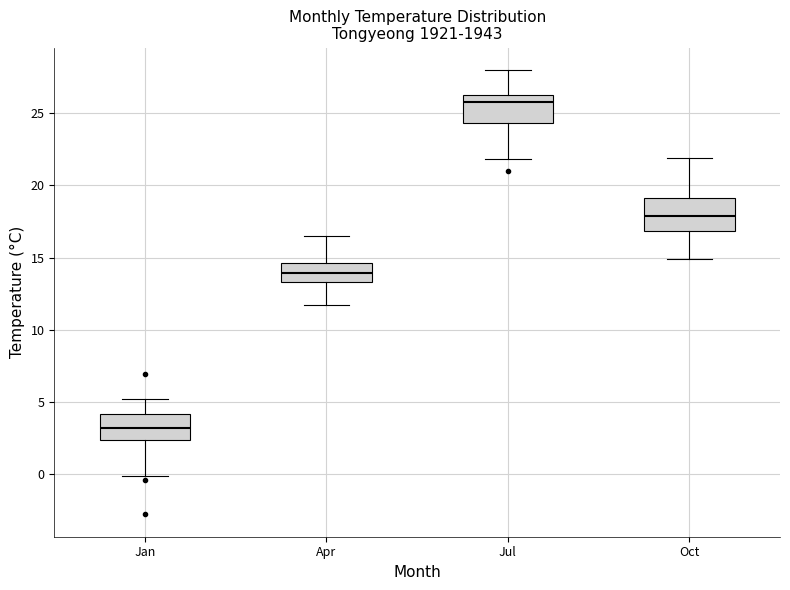

Where does the lower whisker of the box for Jul end on the y-axis? The values are not printed on the chart, so give them approximately, as read against the axis.

22.0